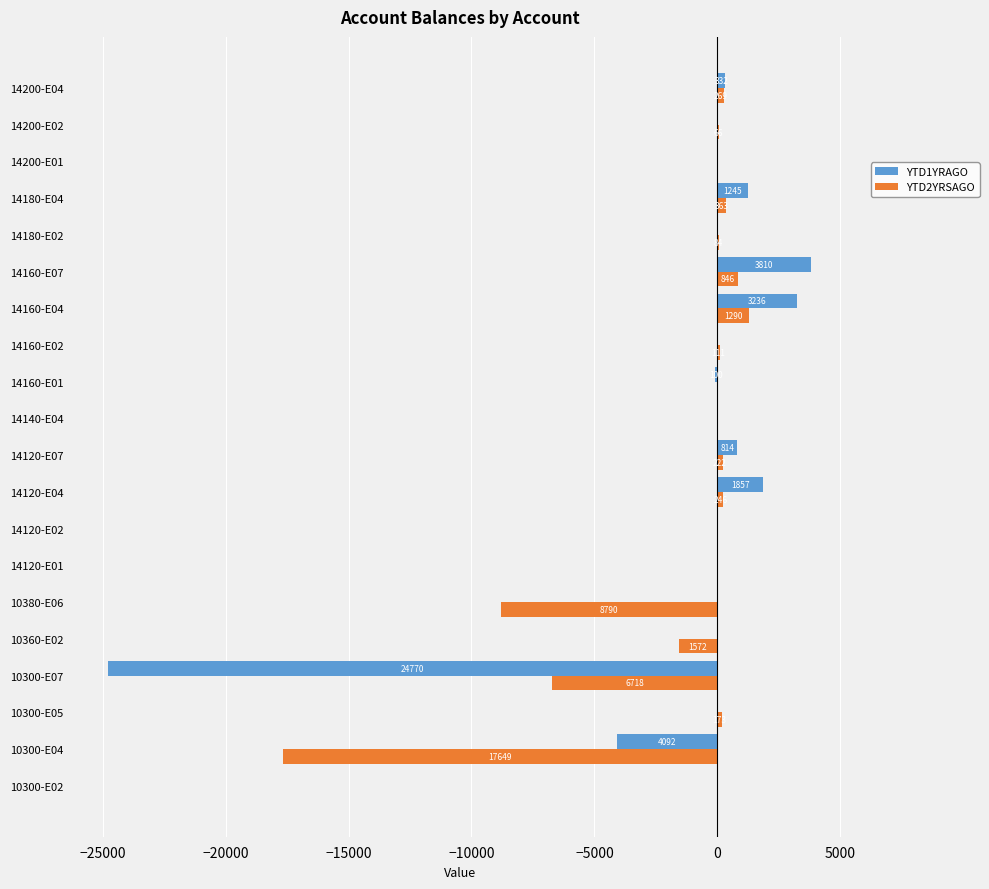

Which series has the widest spread of values?

YTD1YRAGO